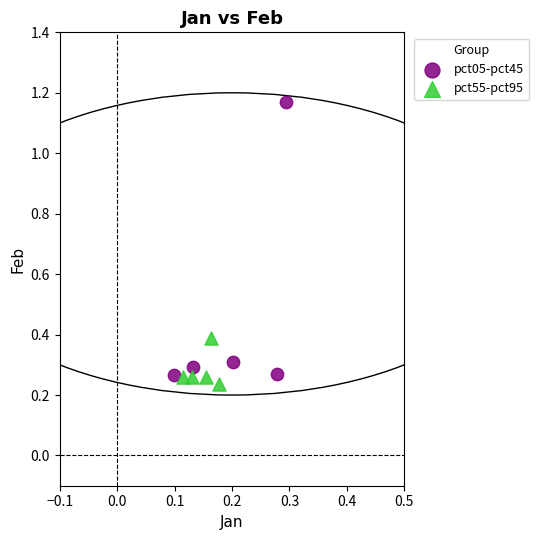

What are all the series names shown in the legend?

pct05-pct45, pct55-pct95